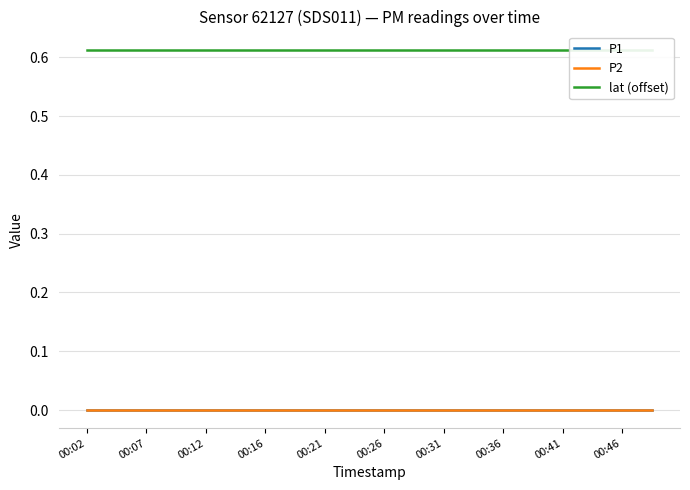

Is the value of lat (offset) at 19 greater than the value of P1 at 00:41?

Yes